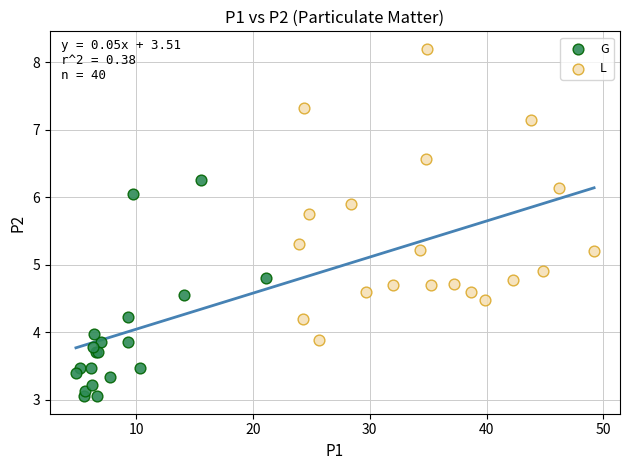

Which series contains the highest Y value?

L